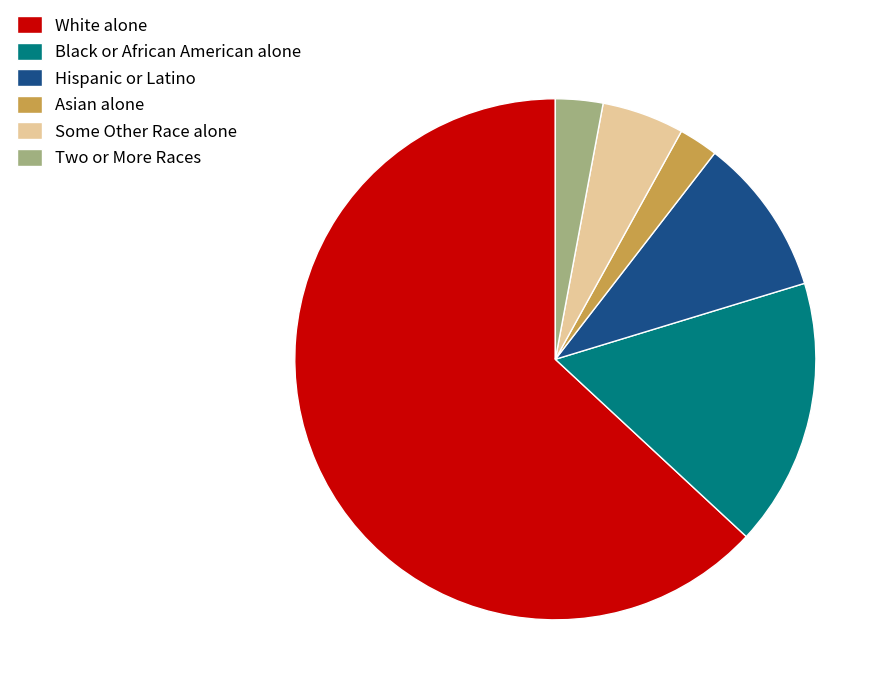

Between Two or More Races and White alone, which is larger?

White alone